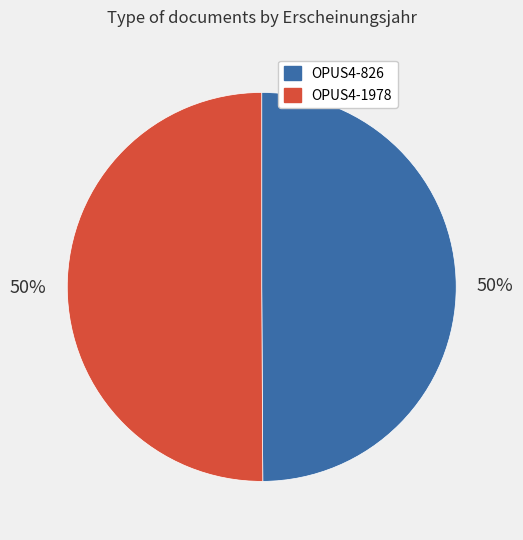

Is it true that OPUS4-1978 is 58% of the pie?

False